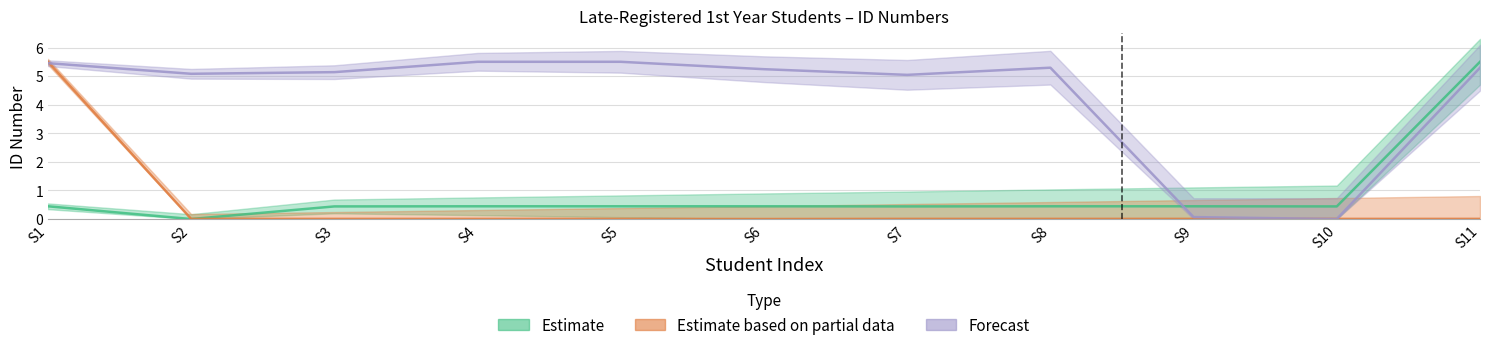

Between S5 and S3, which is larger?

S5